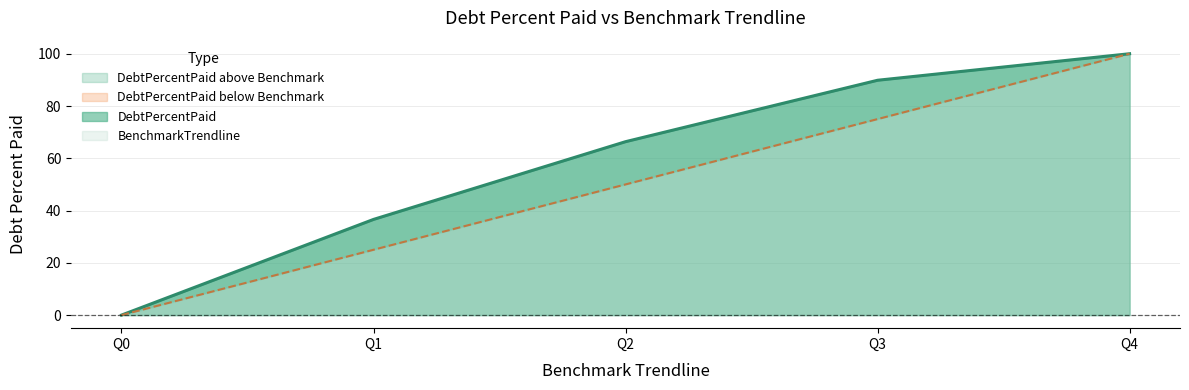

True or false: BenchmarkTrendline and DebtPercentPaid intersect in this chart.

False